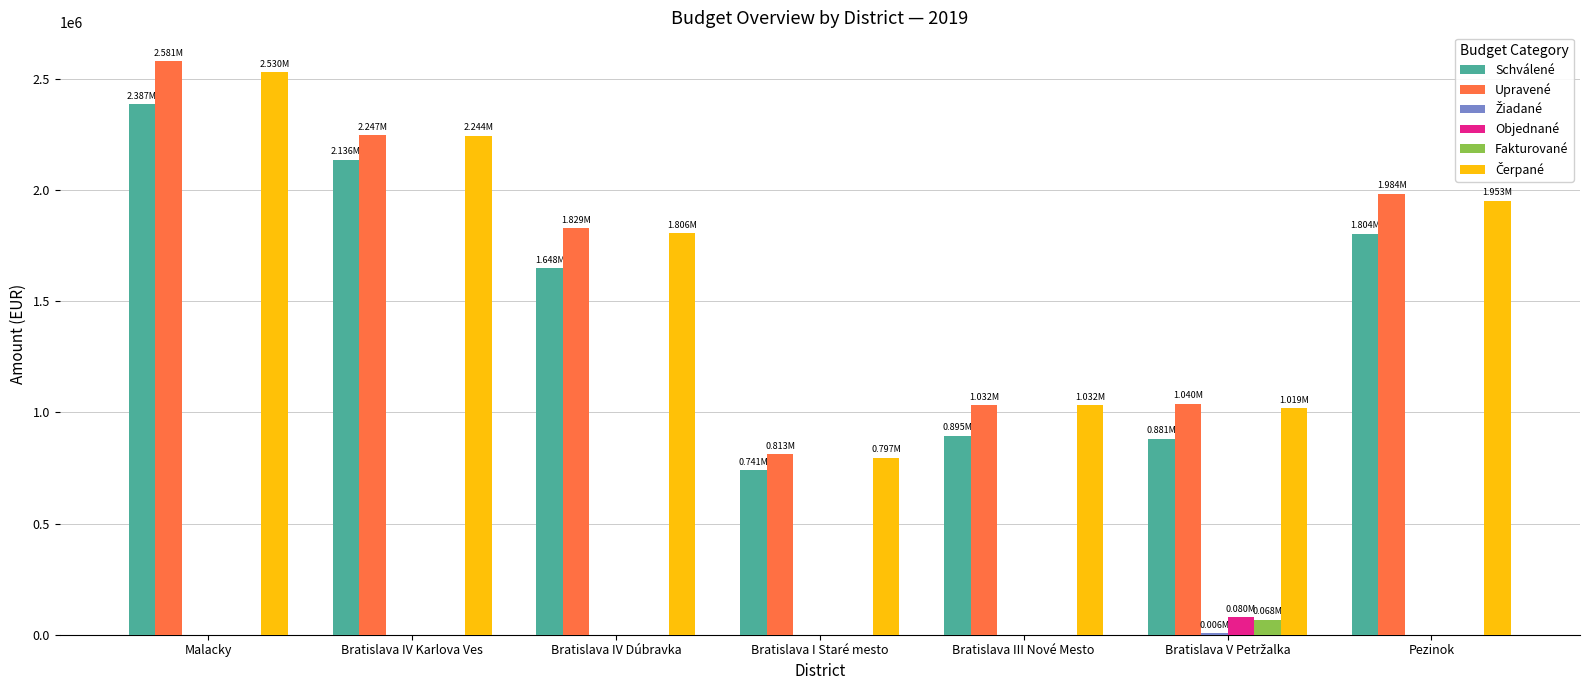

Which category has the highest value in the Upravené series?

Malacky